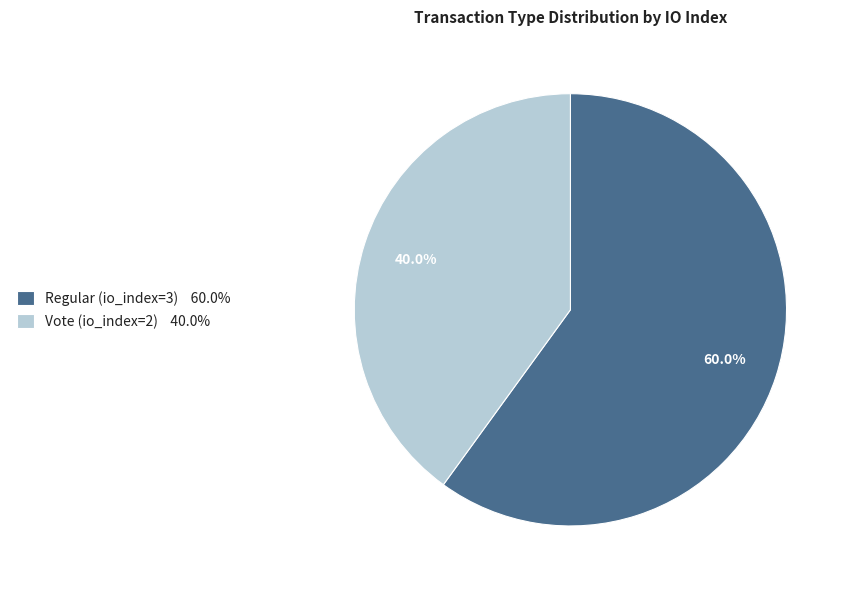

Is it true that Vote (io_index=2) is 48% of the pie?

False